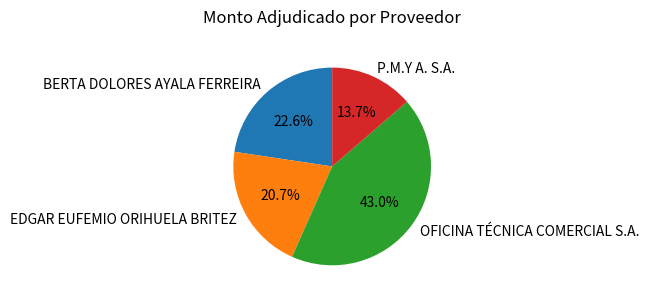

Which slice is the smallest?

P.M.Y A. S.A.